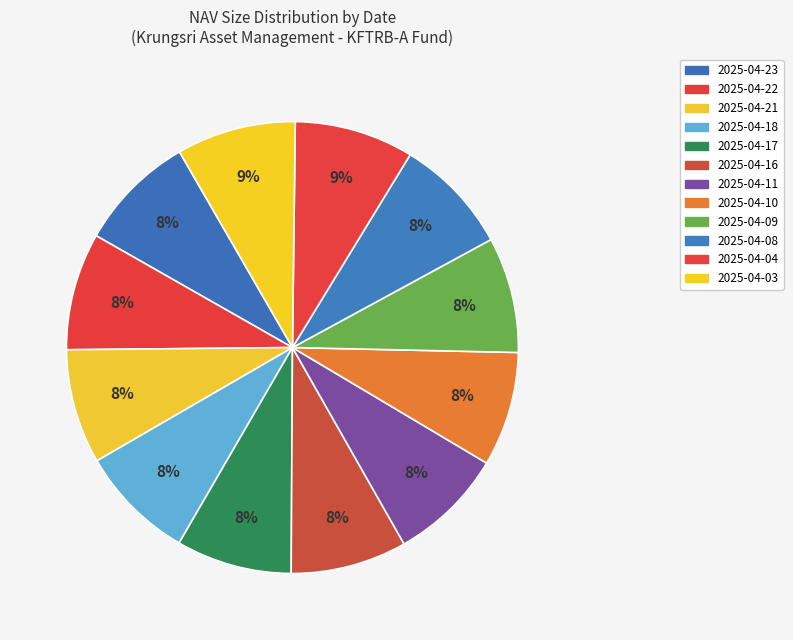

Count the number of slices in the pie.

12